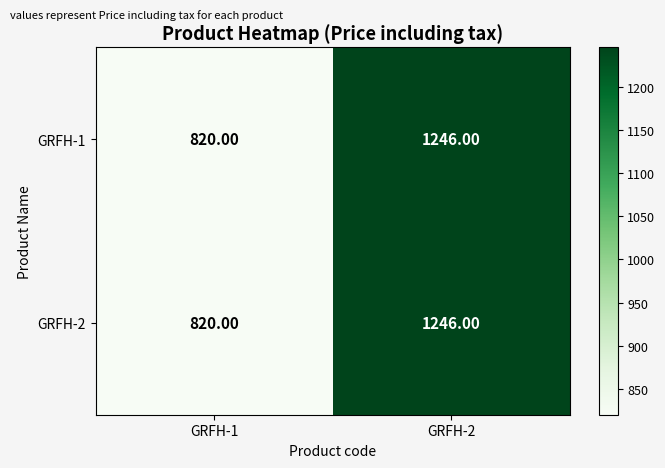

At which category does the chart reach its peak across all series?

GRFH-2